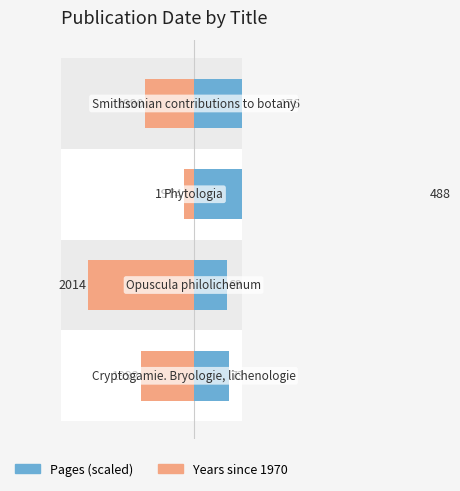

What is the total value across all series at 0?

15.2